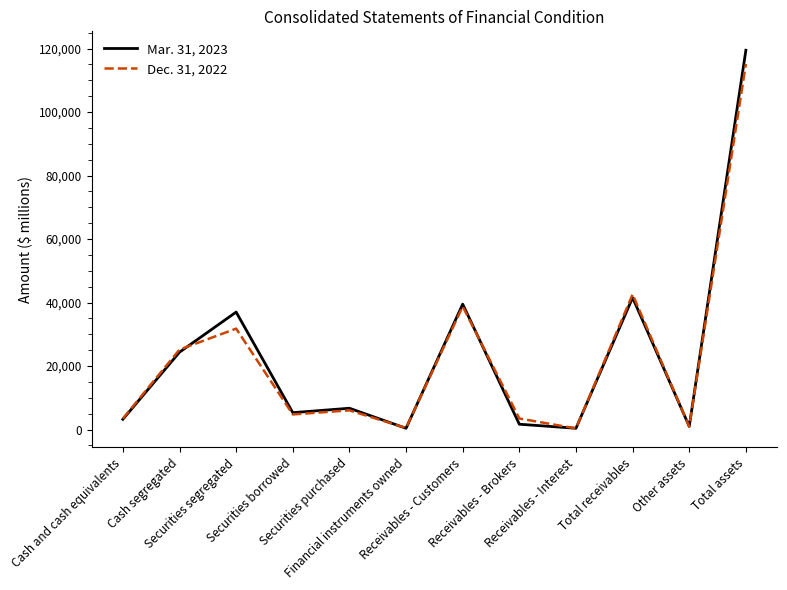

Which series ends up on top after the final intersection of Dec. 31, 2022 and Mar. 31, 2023?

Mar. 31, 2023